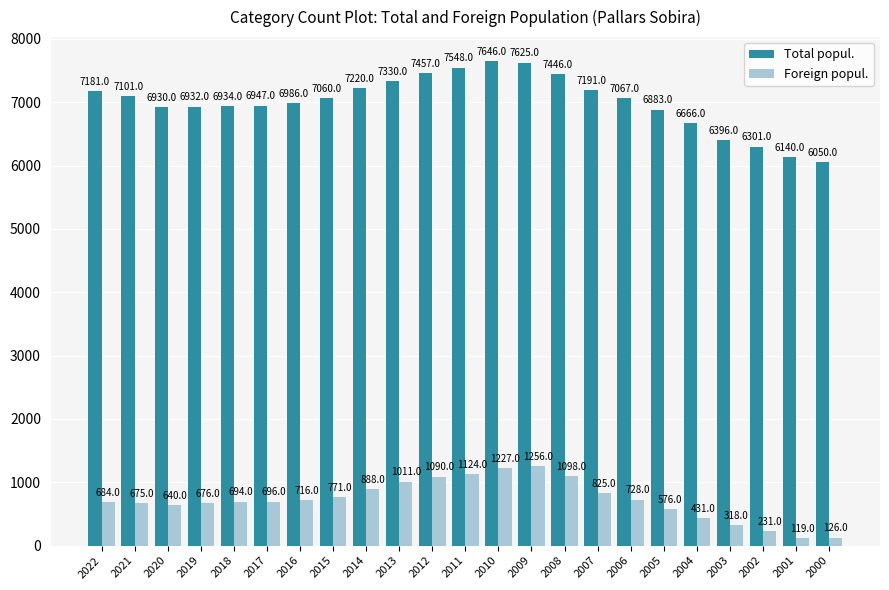

At which category does the chart reach its minimum across all series?

2001